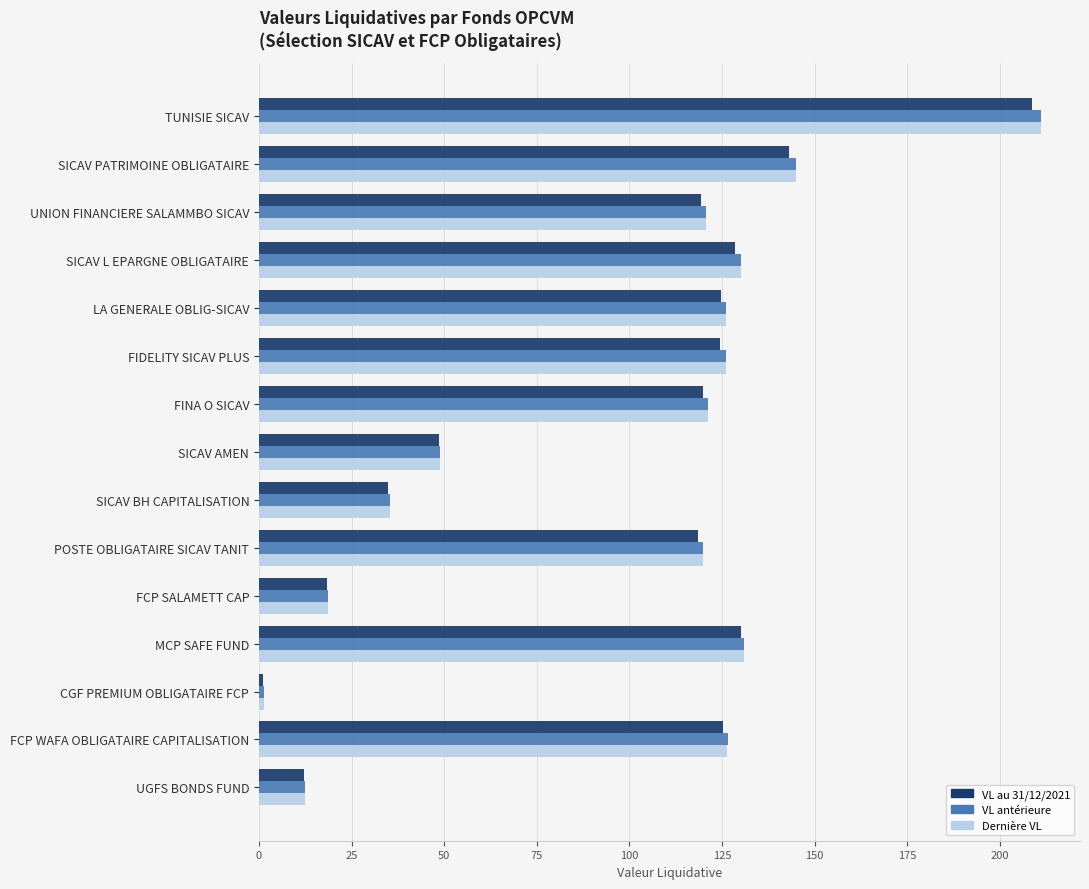

Which series has the widest spread of values?

Dernière VL